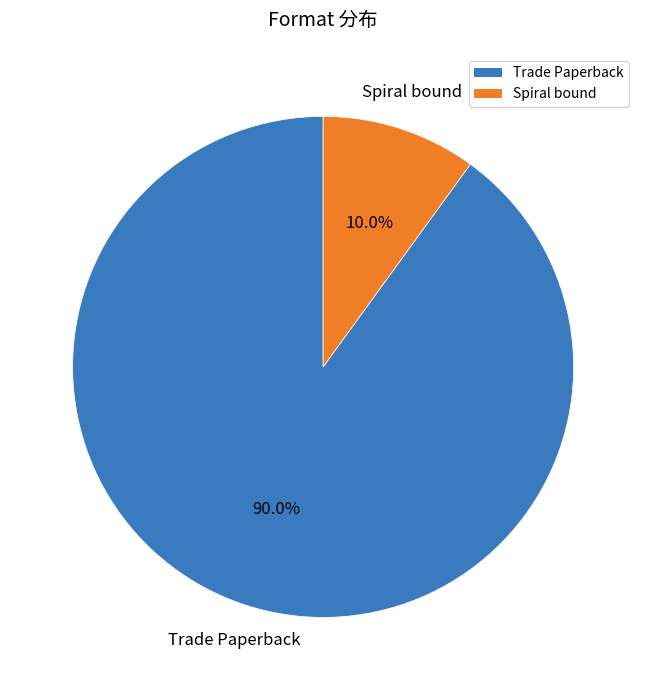

To the nearest percent, what percentage of the pie is Spiral bound?

10%